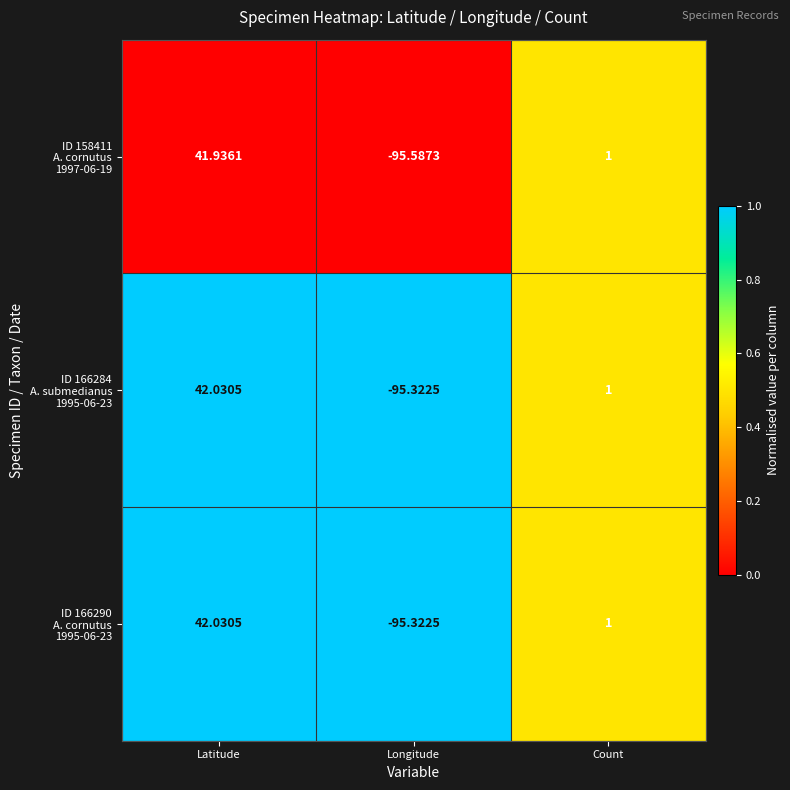

At which category is the sum across all series the highest?

Latitude